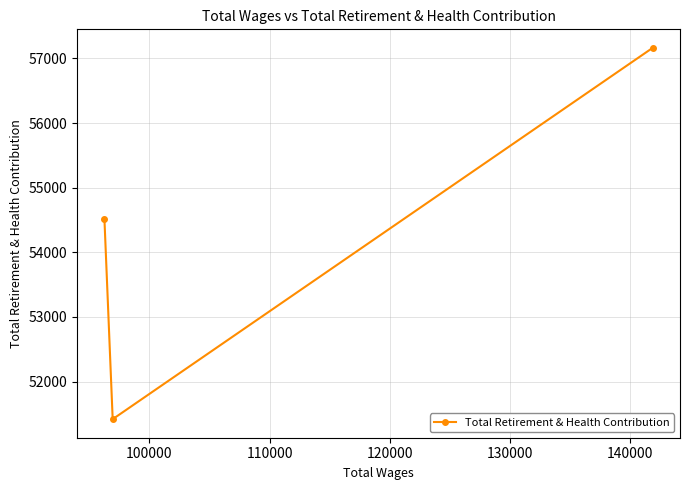

What is the sum of all values?

163095